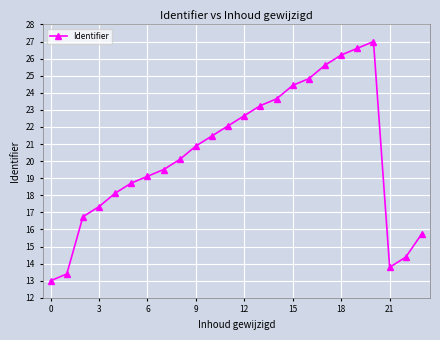

Is this an area chart (filled region under the line)?

No